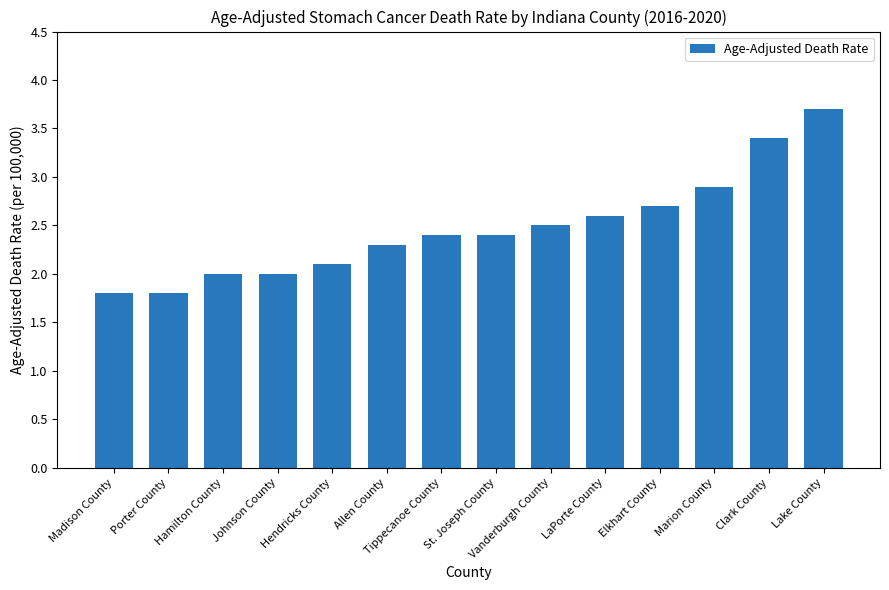

Reading left to right, extract all data points from this chart.

1.8	1.8	2.0	2.0	2.1	2.3	2.4	2.4	2.5	2.6	2.7	2.9	3.4	3.7